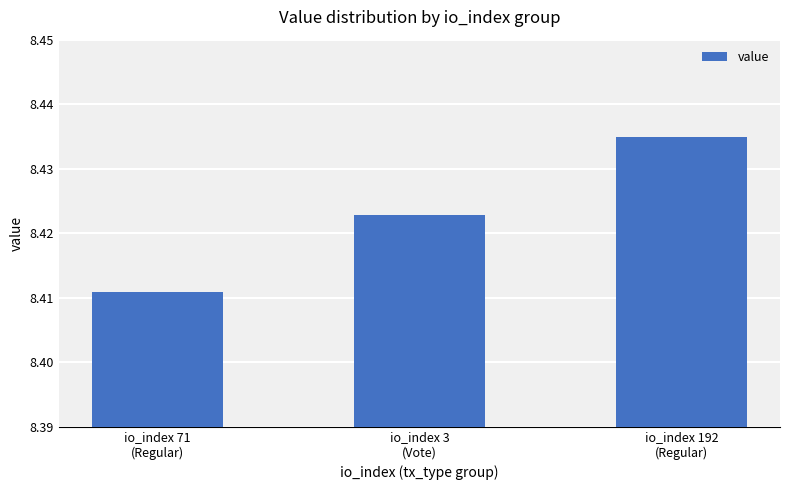

What is the sum of all values?

25.3